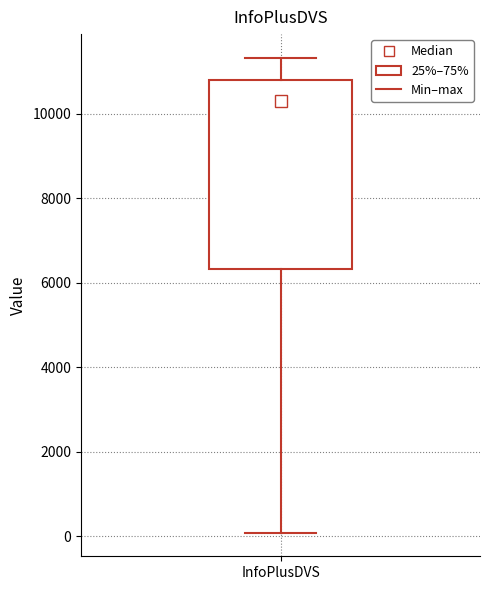

Transcribe this box plot: give where the median line is, the range the box spans, and where the two whiskers end, as read against the y-axis. The values are not printed on the chart, so give them approximately, as read against the axis.

median 10400, box 6400 to 10800, whiskers 0 to 11400